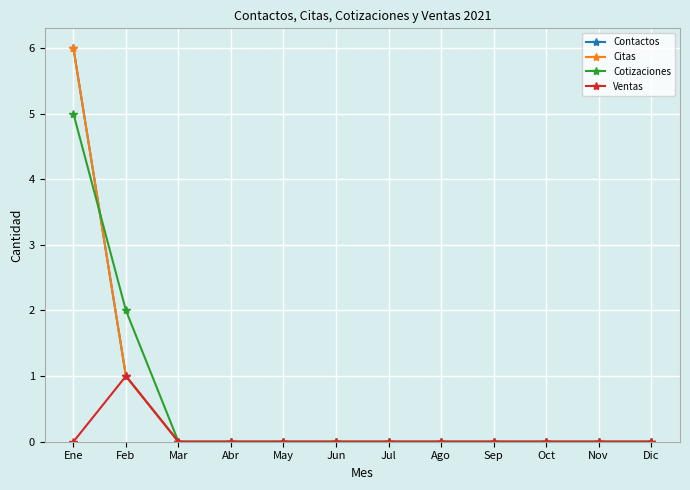

True or false: Ventas and Citas cross at least once.

False